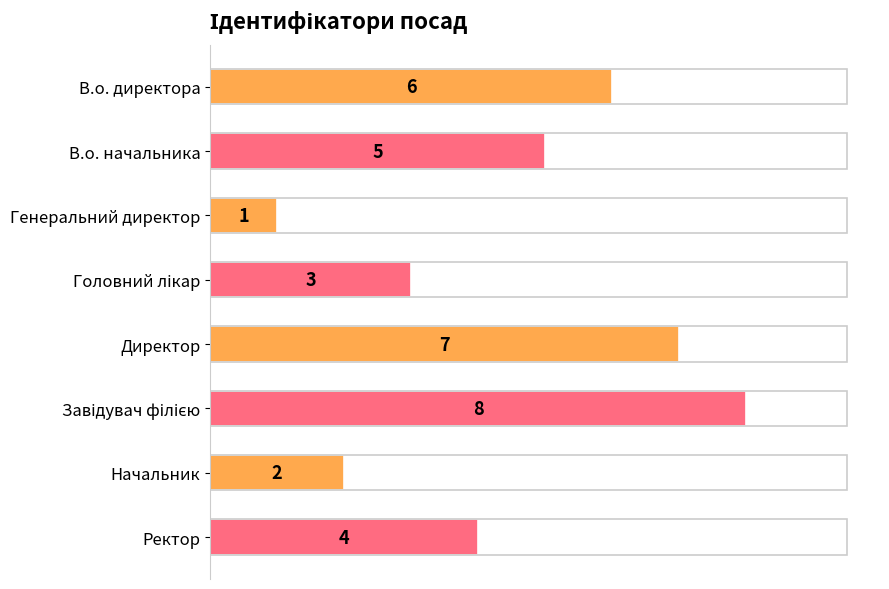

The value at Директор is 7. True or false?

True